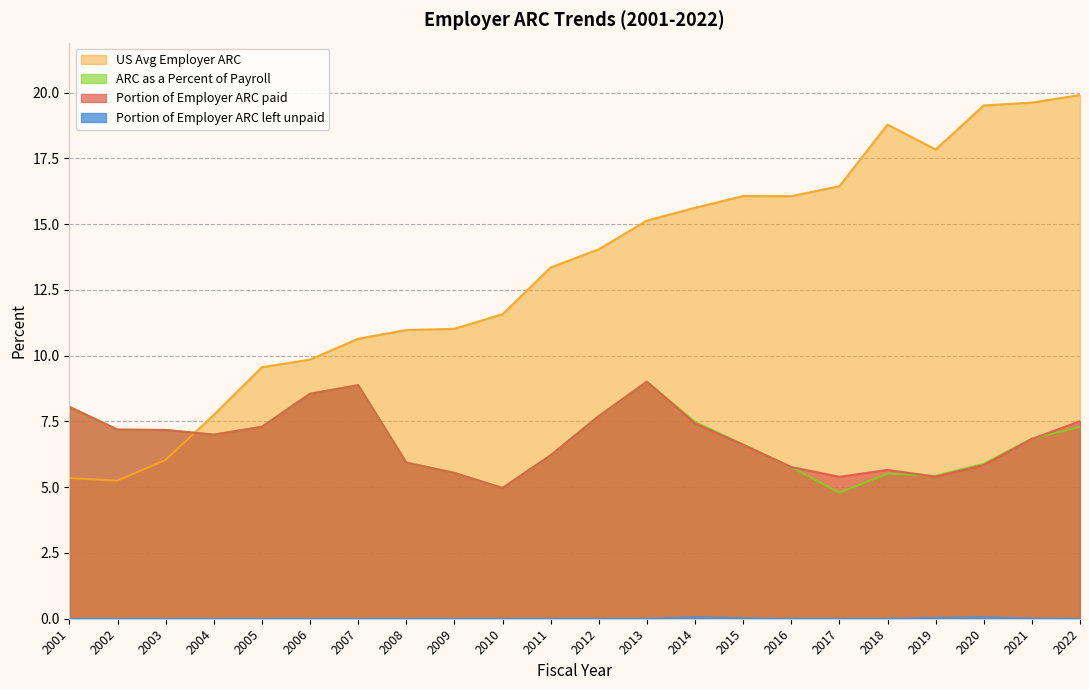

True or false: Portion of Employer ARC left unpaid and ARC as a Percent of Payroll intersect in this chart.

False